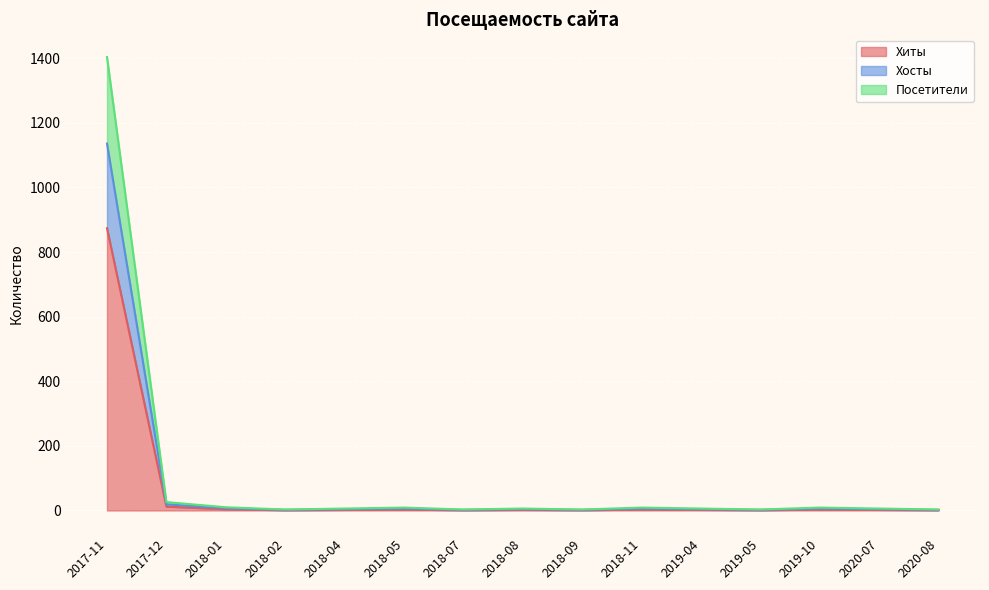

At which category is the sum across all series the highest?

2017-11